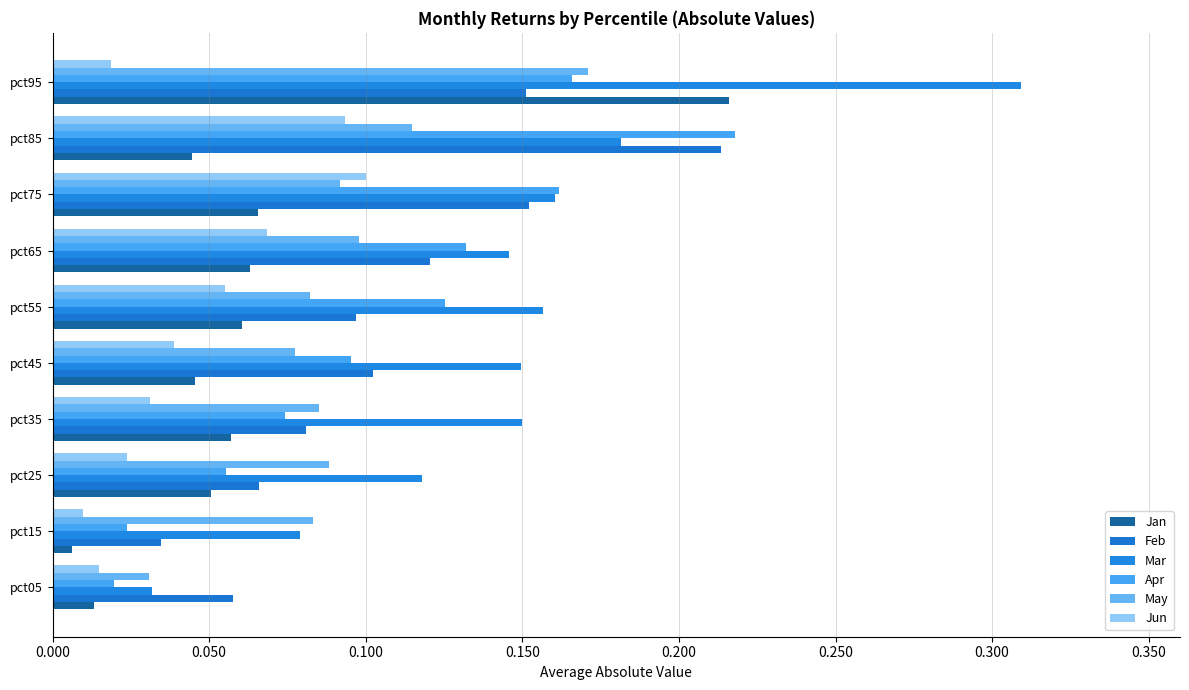

At which category is the sum across all series the highest?

pct95